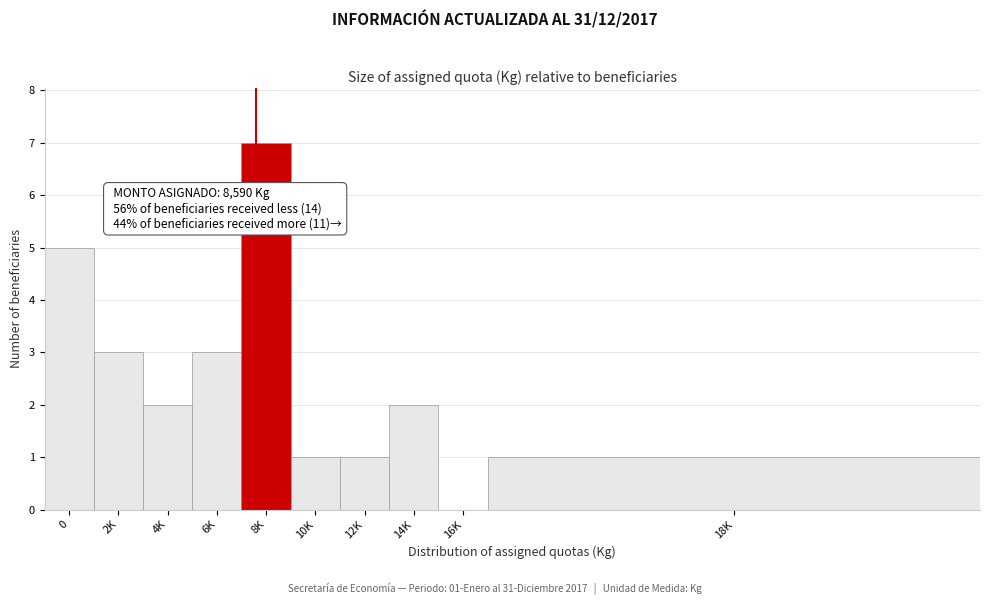

Reading left to right, list all the values displayed in this chart.

0=5	2K=3	4K=2	6K=3	8K=7	10K=1	12K=1	14K=2	16K=0	18K=1